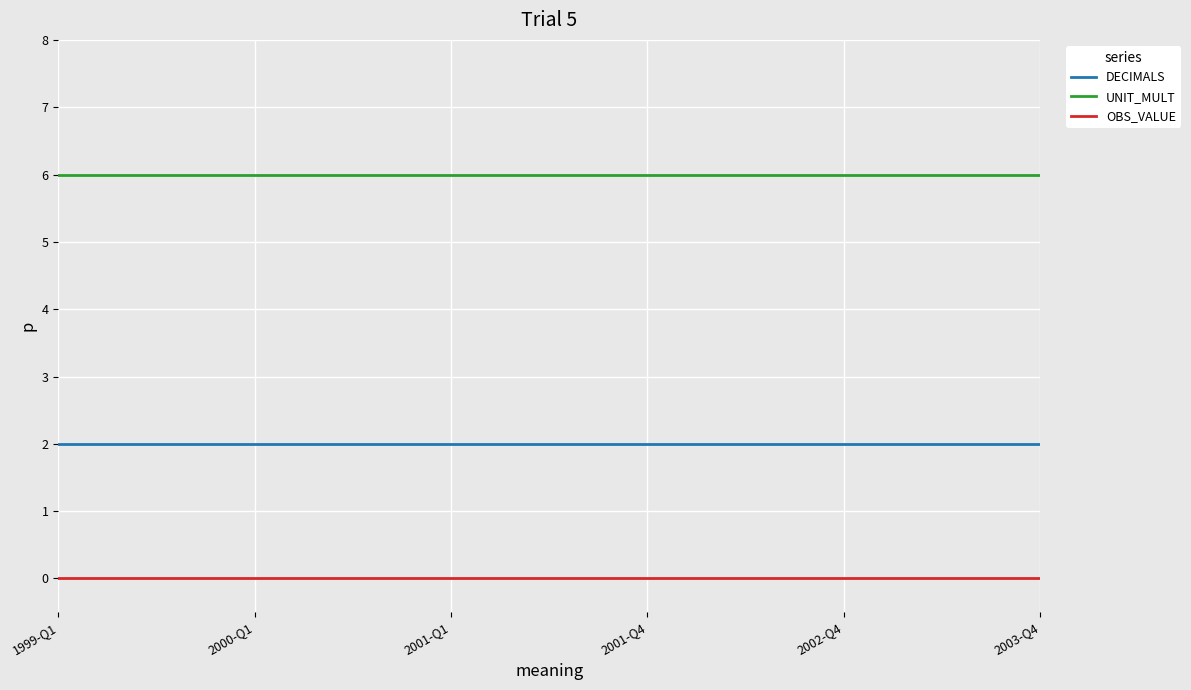

What is the maximum value shown in the chart?

6